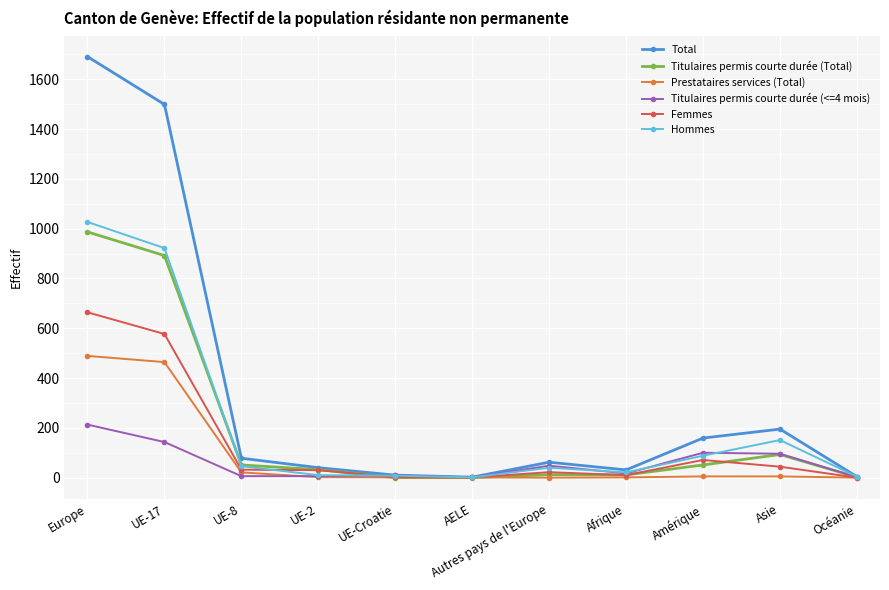

What is the sum of all Hommes values?

2318